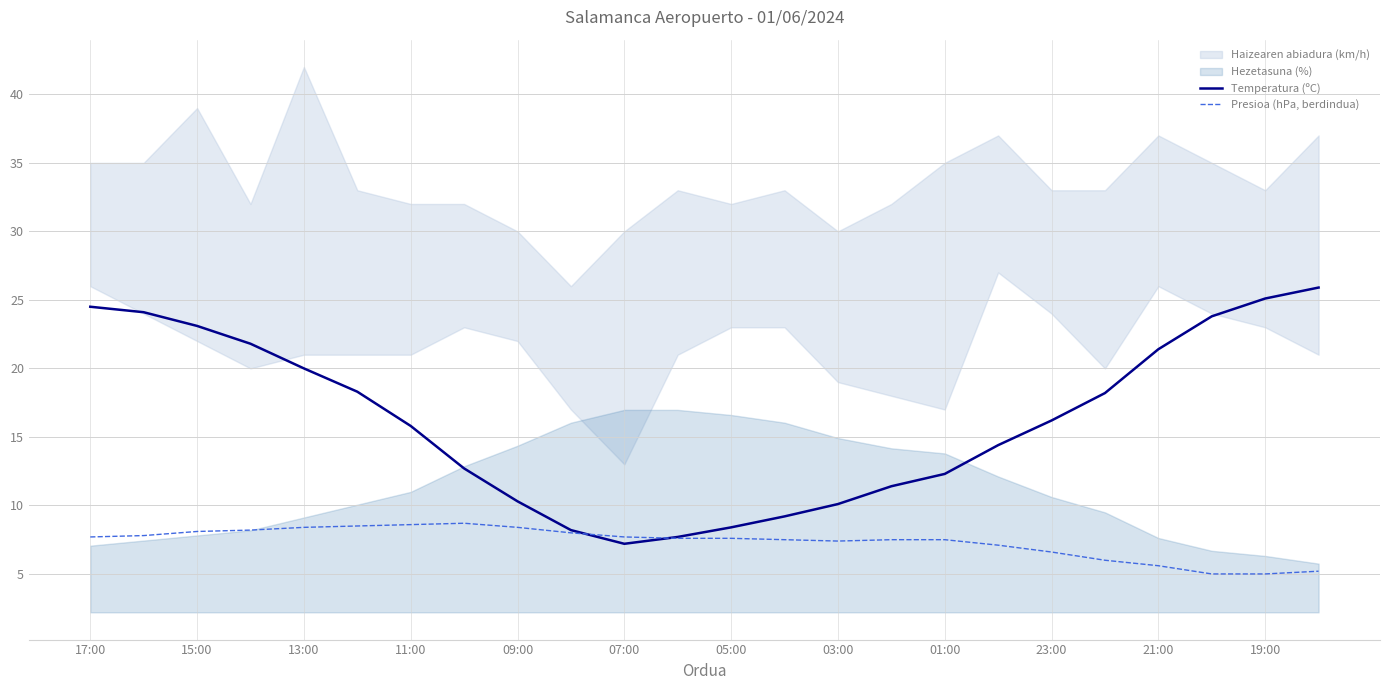

Does the chart display data point markers on the line(s)?

No